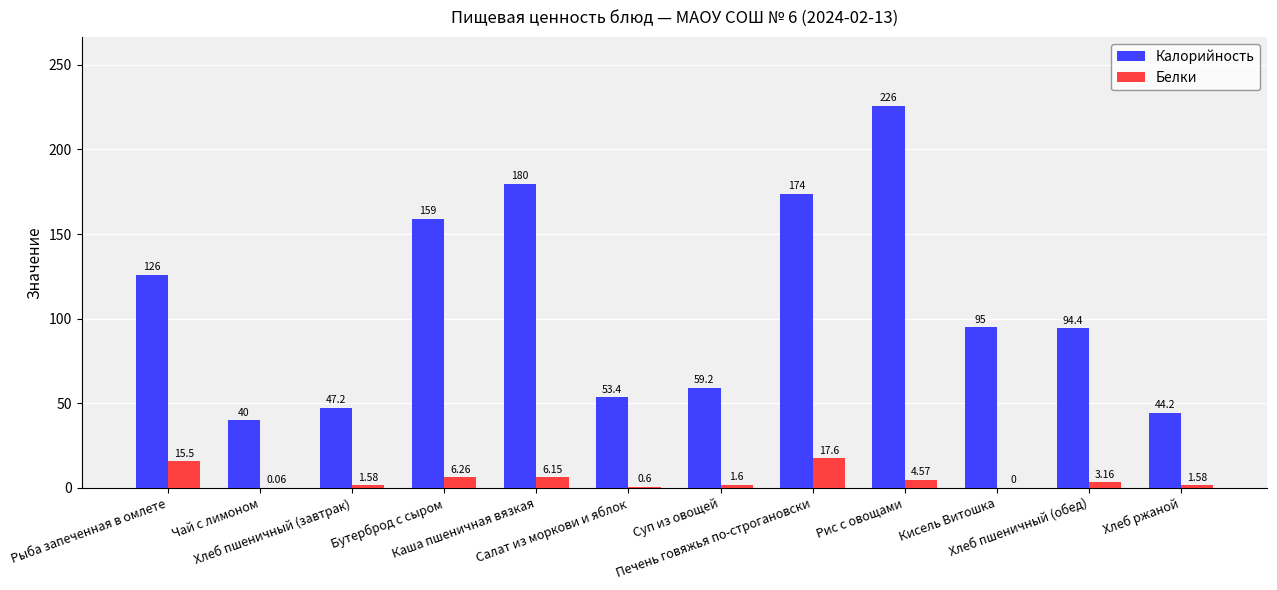

What is the difference between the Белки values at Чай с лимоном and Хлеб ржаной?

1.5